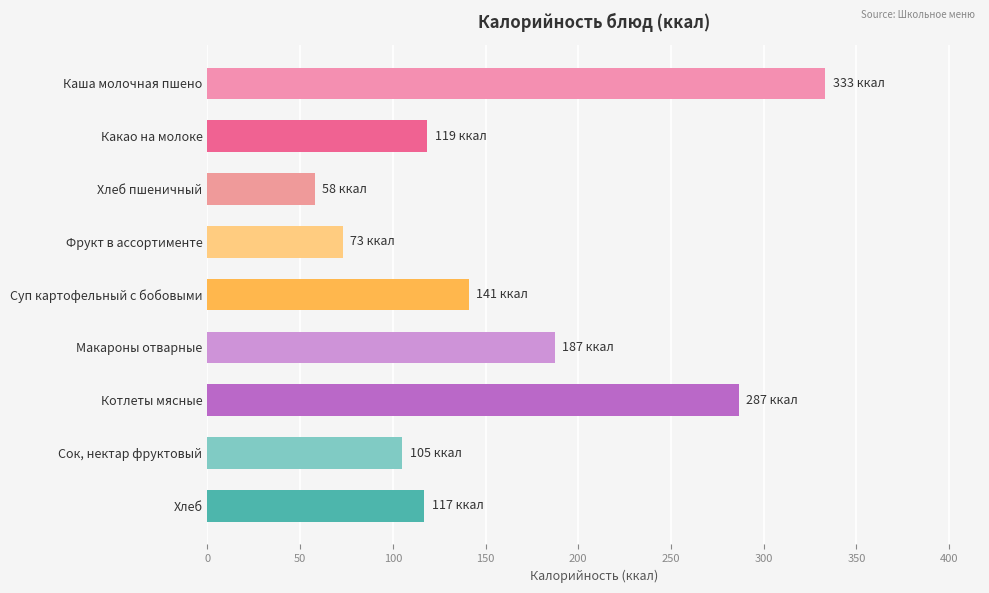

Is it true that the value at Суп картофельный с бобовыми is 231.5?

False